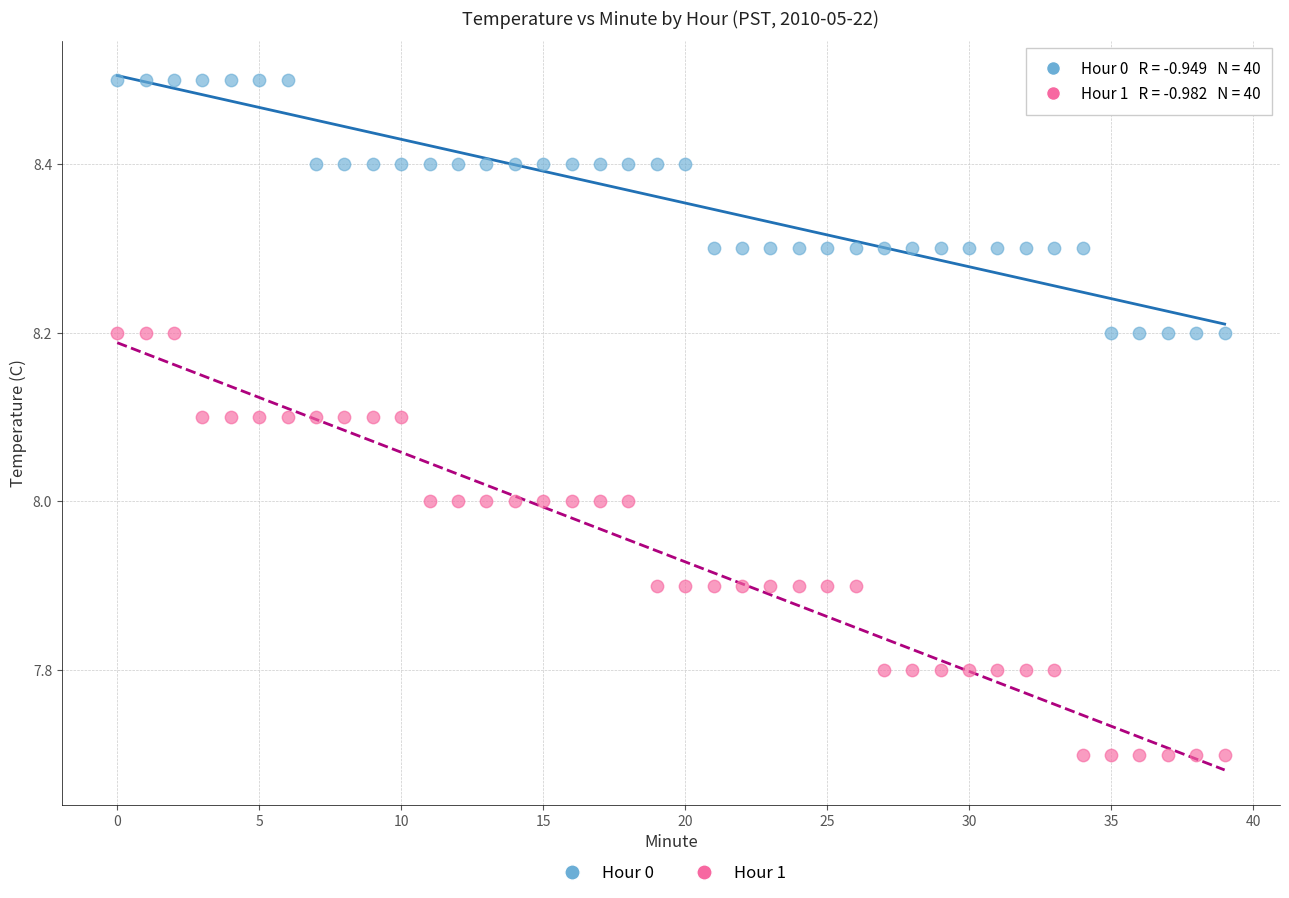

Which series contains the lowest Y value?

Hour 1